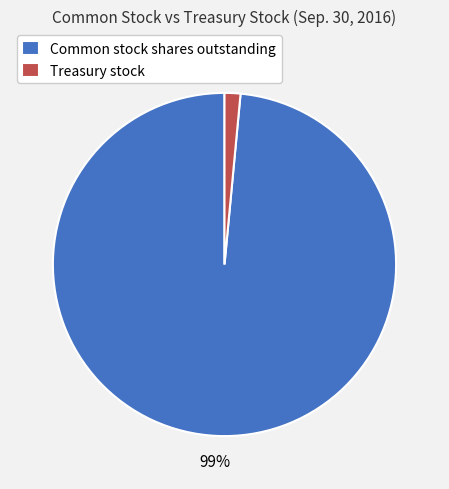

Rank the categories by value from lowest to highest.

Treasury stock, Common stock shares outstanding